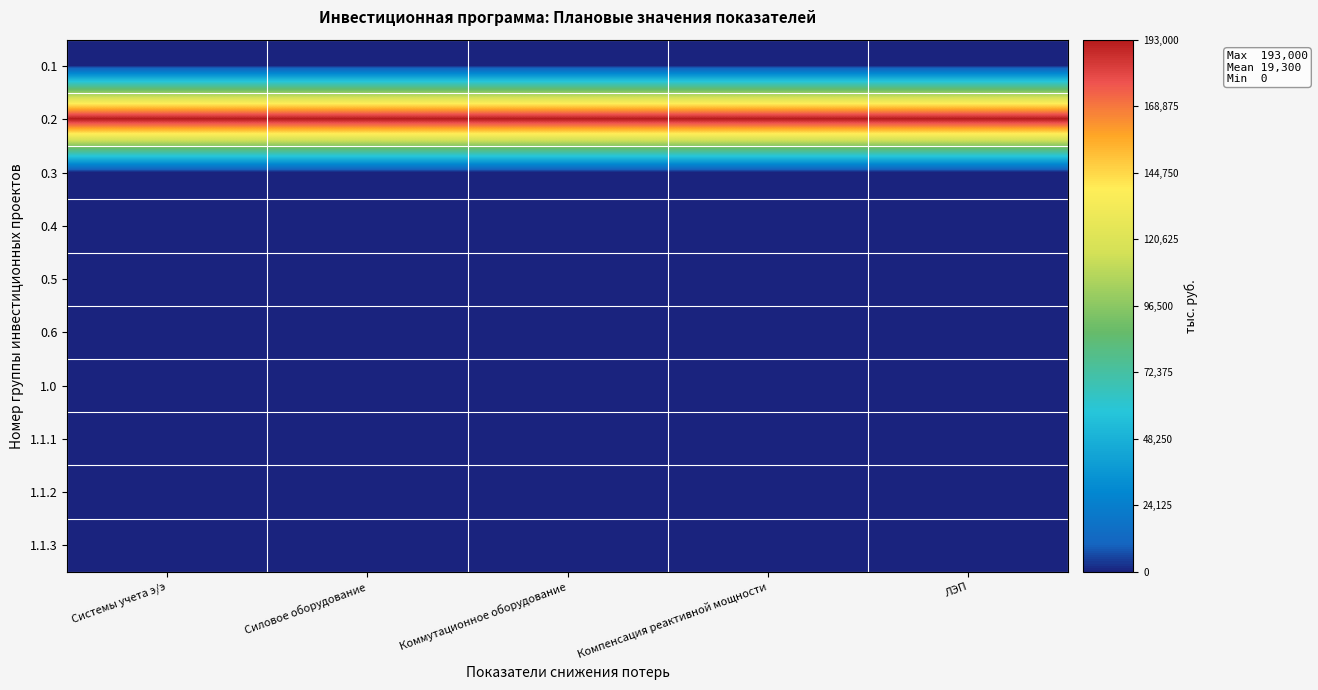

How many series are shown in this chart?

10